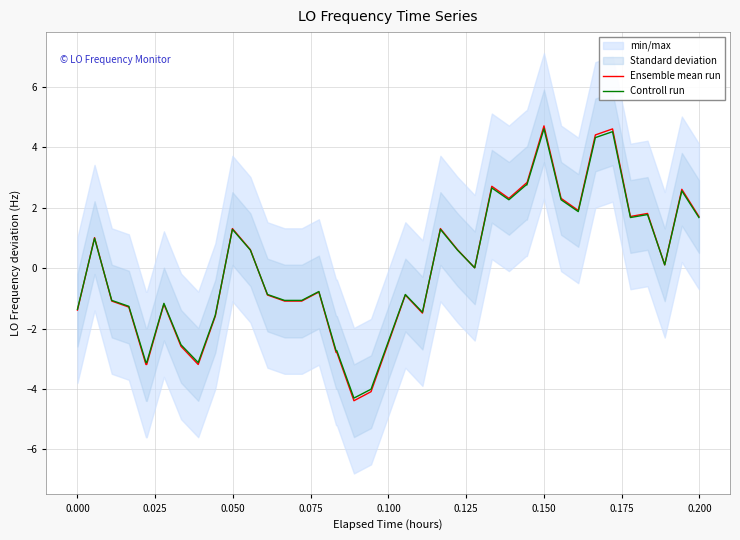

Is it true that Ensemble mean run equals -1.4 at 15?

False